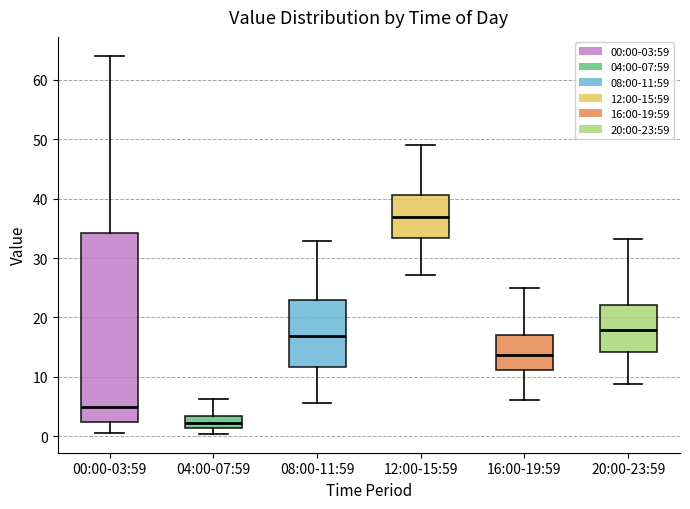

Which box has the lowest median line?

04:00-07:59